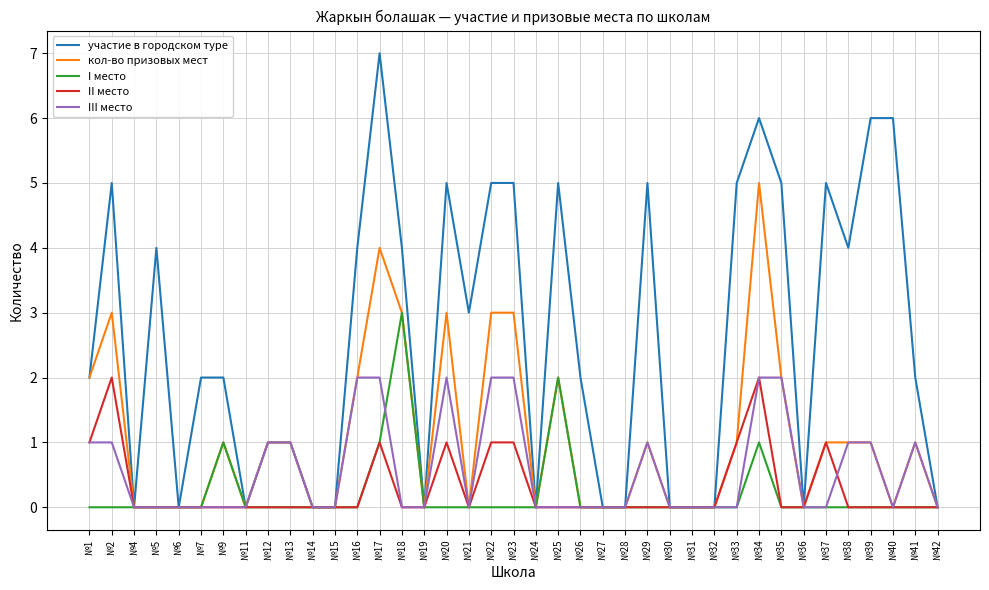

Is the value of кол-во призовых мест at №37 greater than the value of участие в городском туре at №5?

No